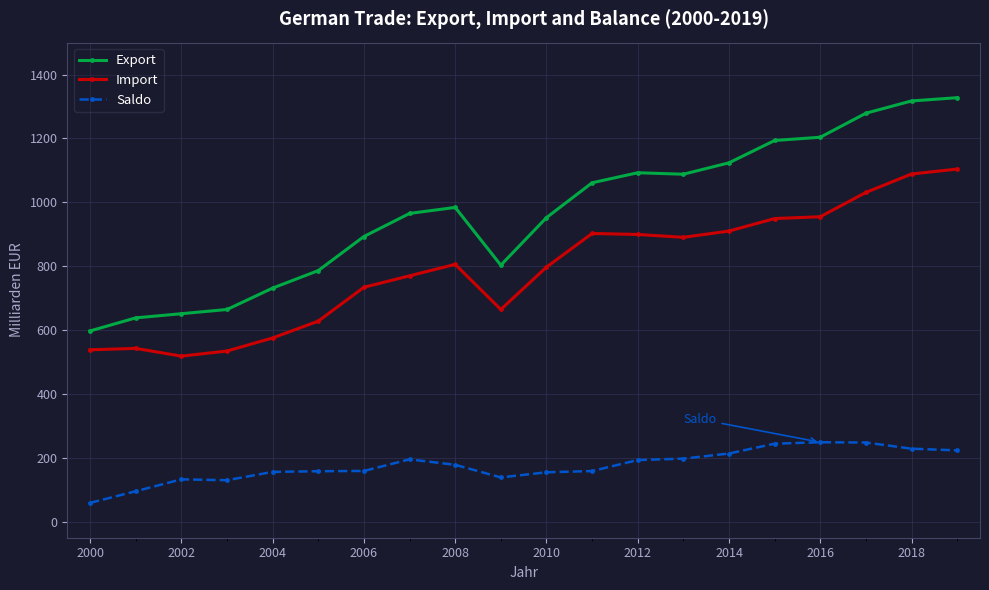

What is the maximum value shown in the chart?

1327.6